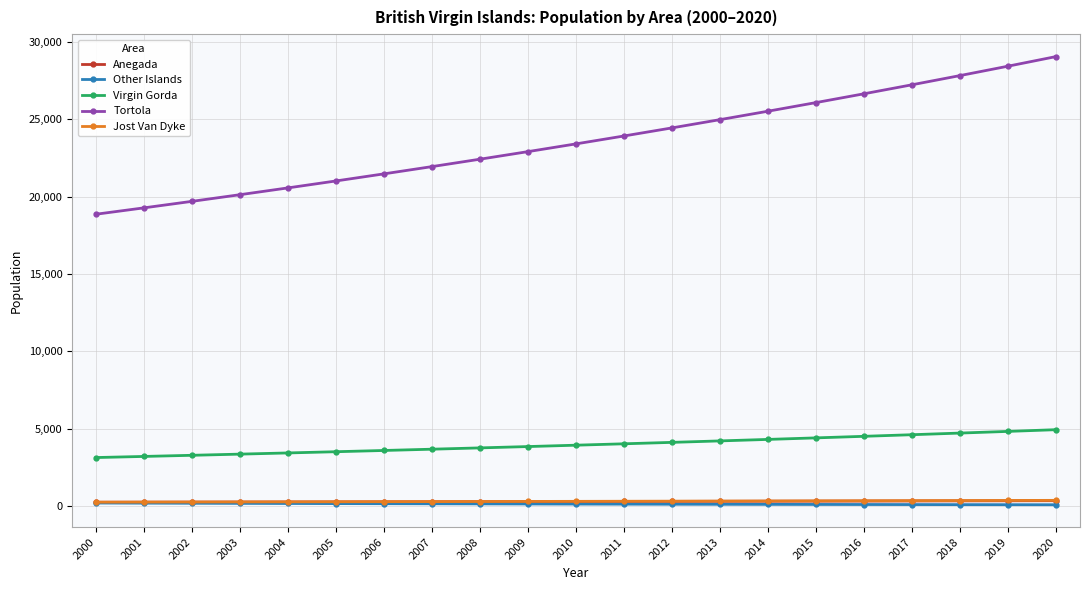

How many values in the Jost Van Dyke series are below 298?

10